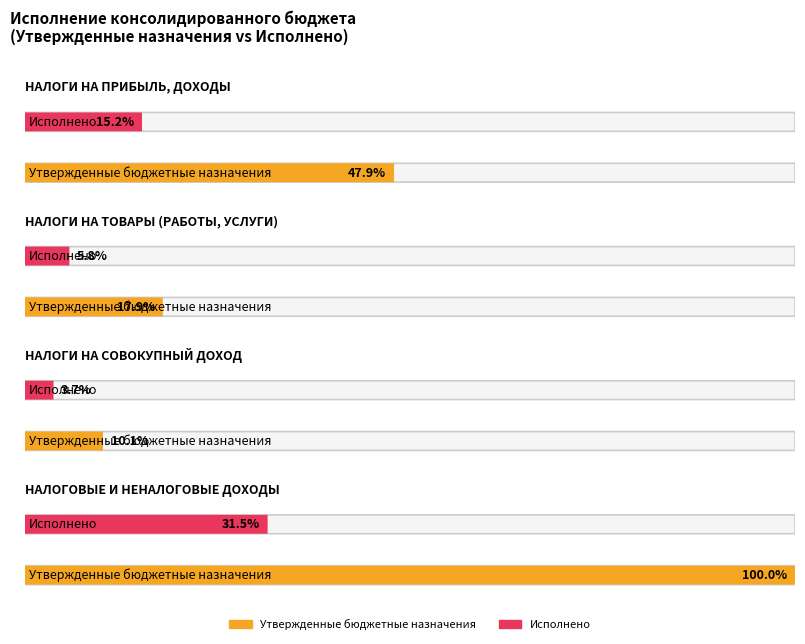

At which label does Утвержденные бюджетные назначения reach its peak?

НАЛОГОВЫЕ И НЕНАЛОГОВЫЕ ДОХОДЫ